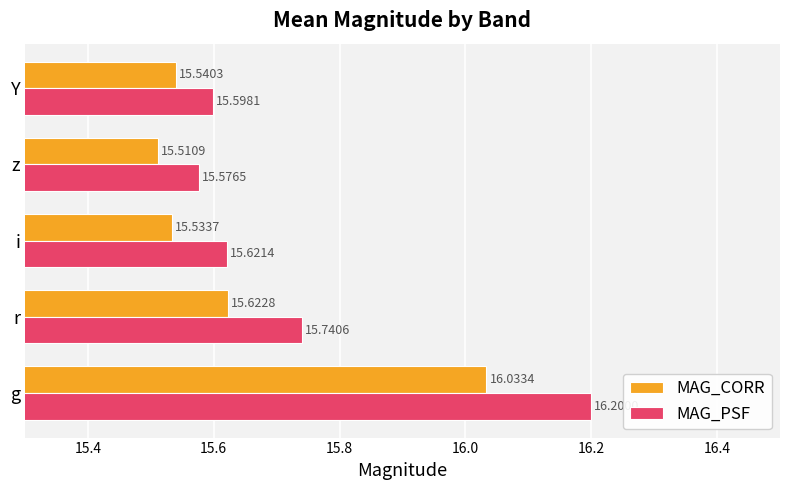

What is the sum of the MAG_CORR values at g and i?

31.6